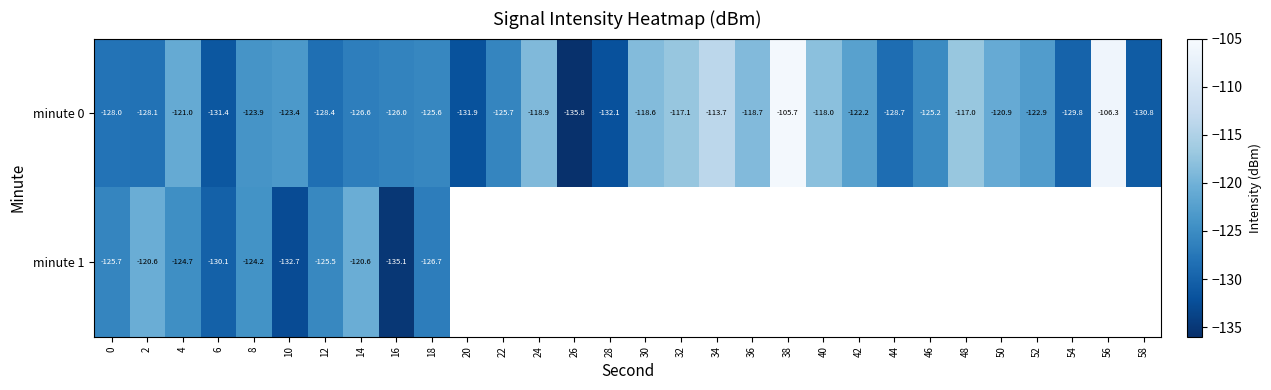

What is the lowest value of the minute 1 series?

-135.1